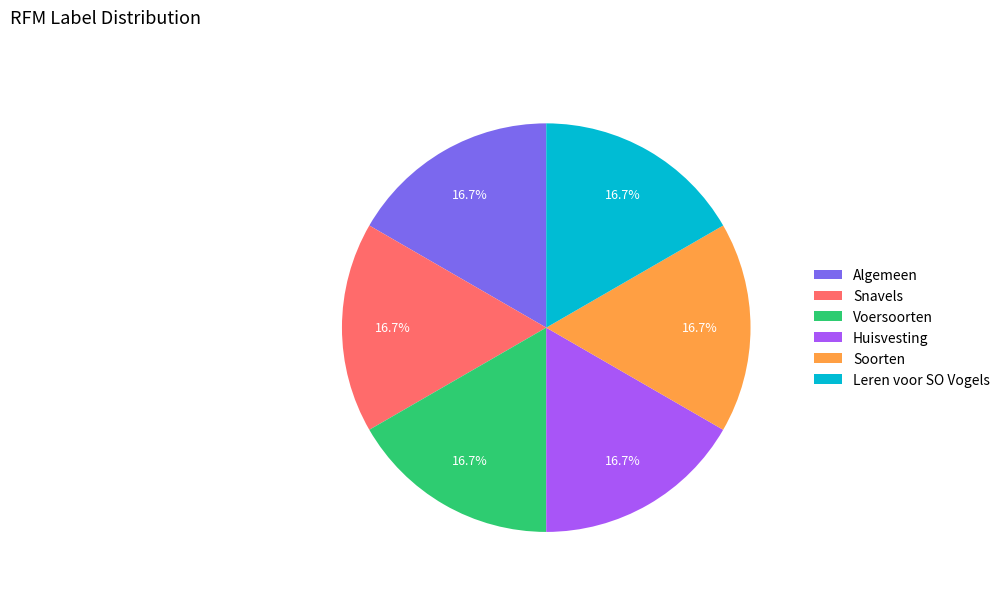

How many slices are in this pie chart?

6